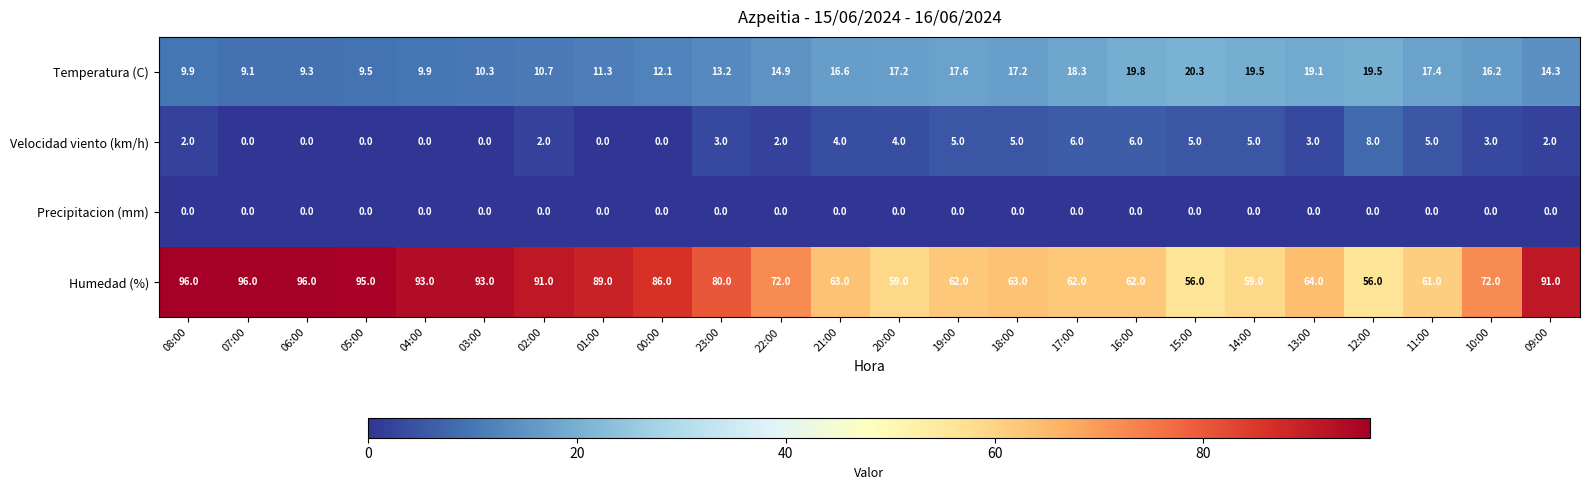

What is the difference between the Temperatura (C) values at 05:00 and 15:00?

10.8